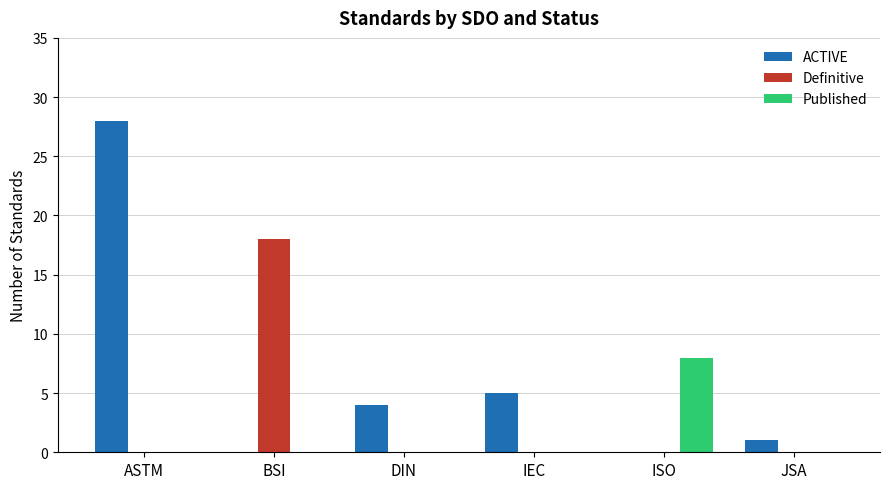

Reading left to right, transcribe all the data shown in this chart.

ACTIVE: 28	0	4	5	0	1
Definitive: 0	18	0	0	0	0
Published: 0	0	0	0	8	0